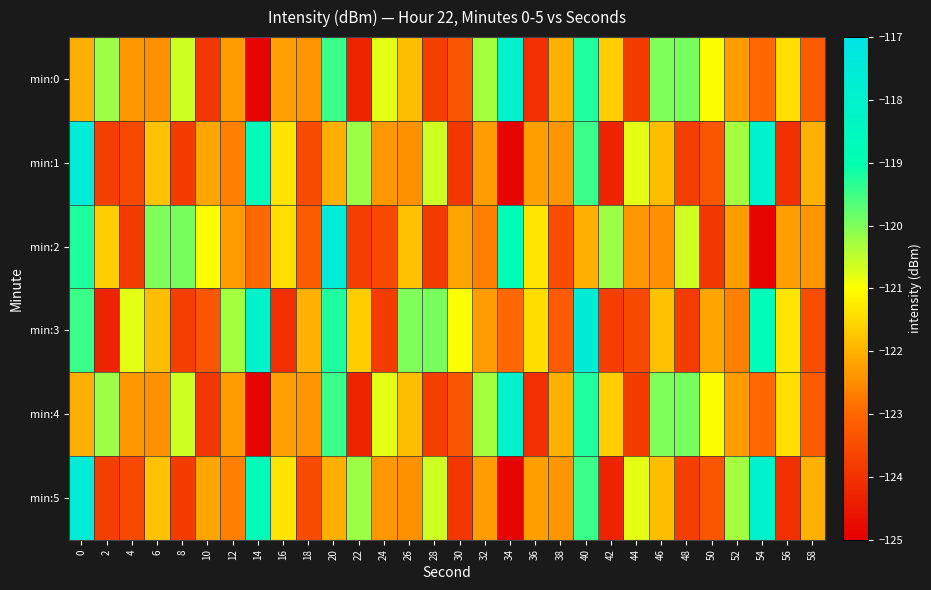

Rank the series by their maximum value, from highest to lowest.

min:1, min:2, min:3, min:5, min:0, min:4